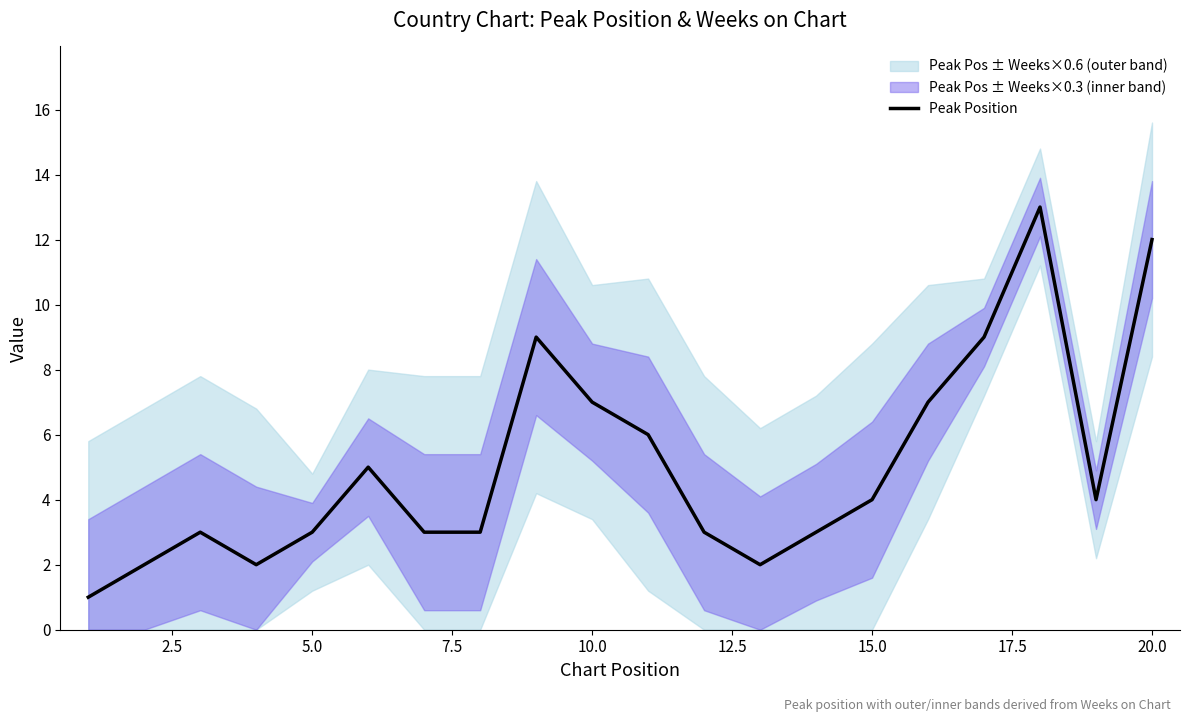

Reading left to right, what are all the values shown in this chart?

1	2	3	2	3	5	3	3	9	7	6	3	2	3	4	7	9	13	4	12